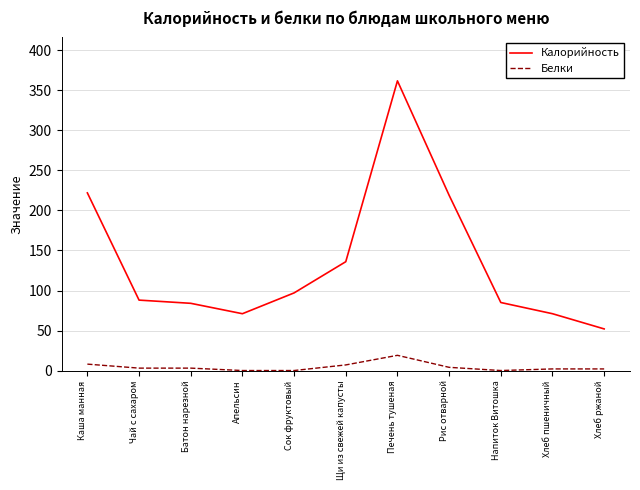

List the series in order of their peak value, lowest first.

Белки, Калорийность